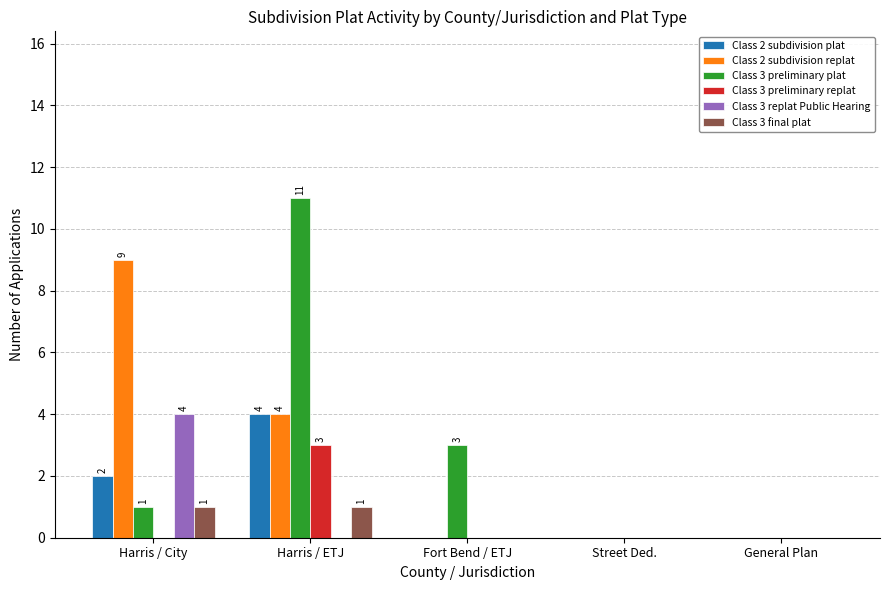

How many Class 3 replat Public Hearing values are between 0 and 1?

4